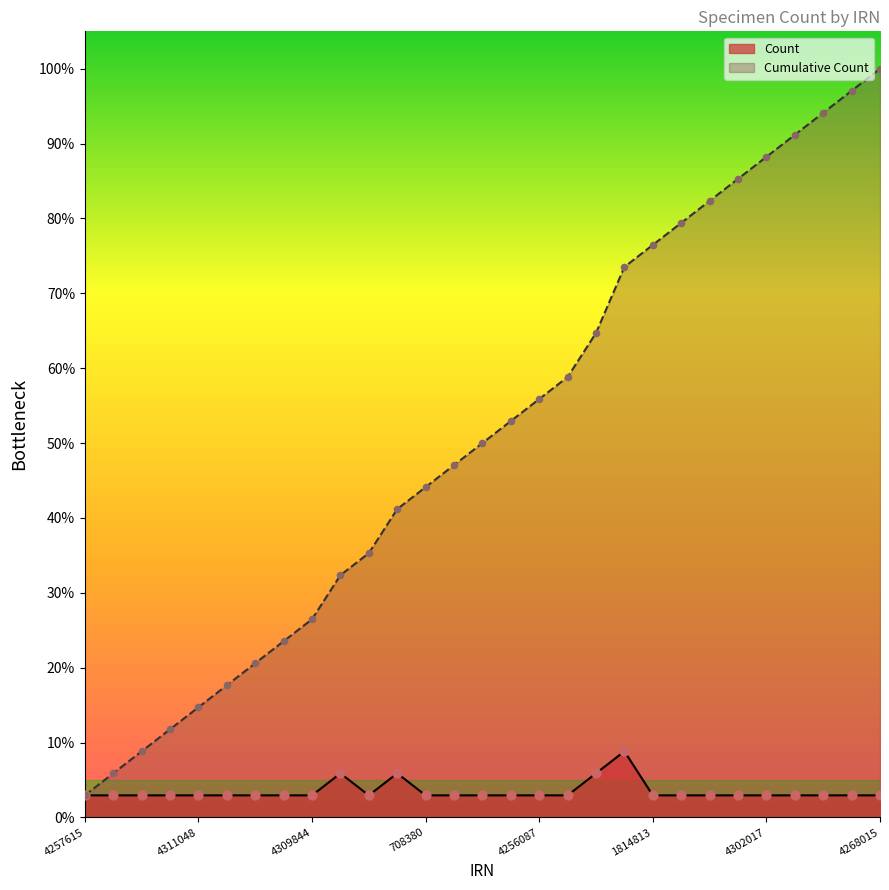

What is the total value across all series at 696085?

23.5